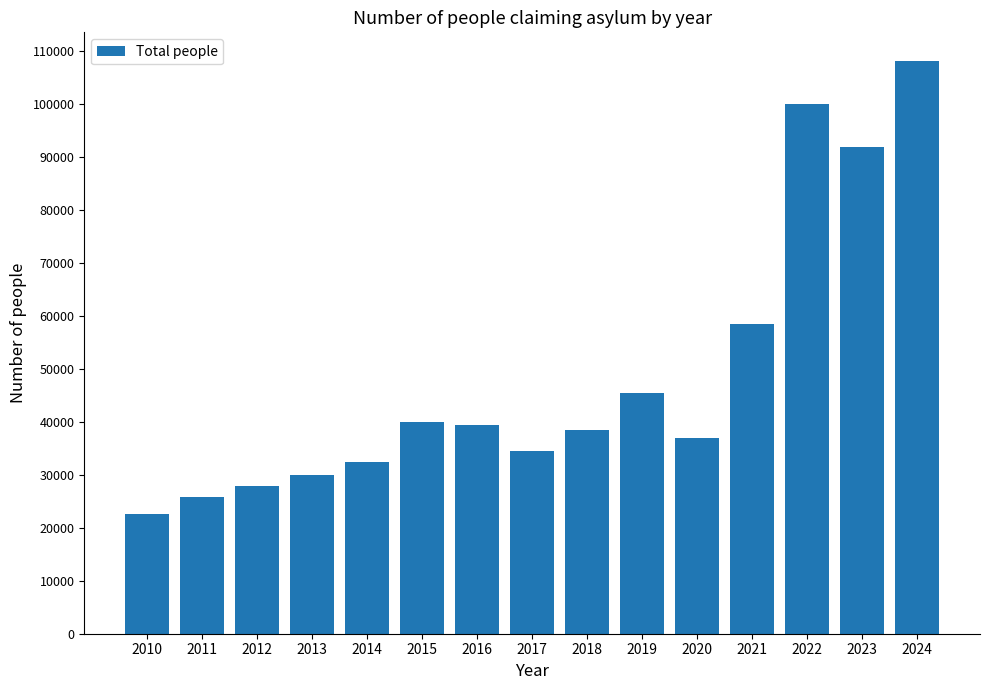

What is the ratio of the value at 2024 to the value at 2023?

1.2